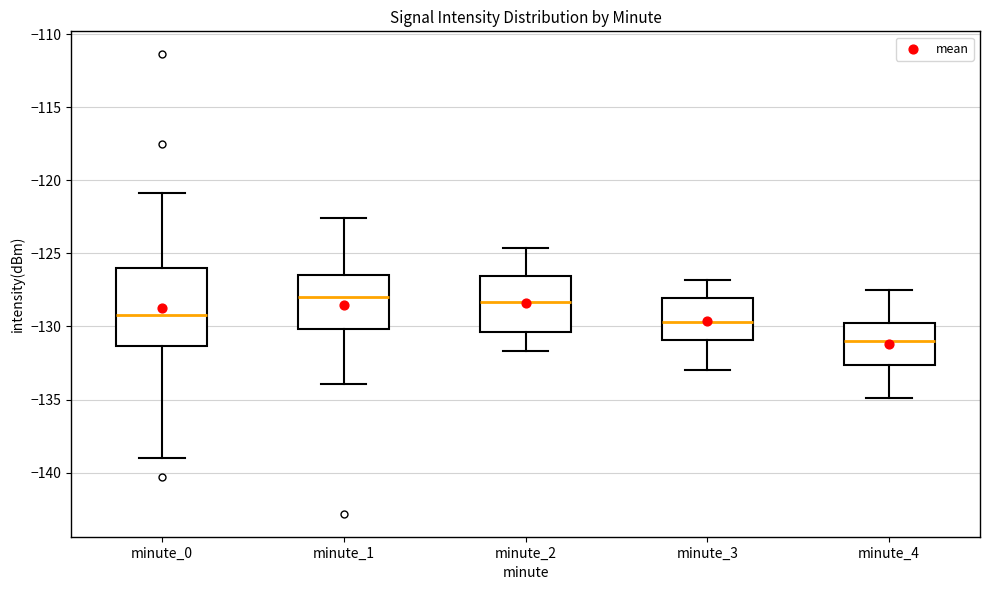

Which box has the lowest median line?

minute_4